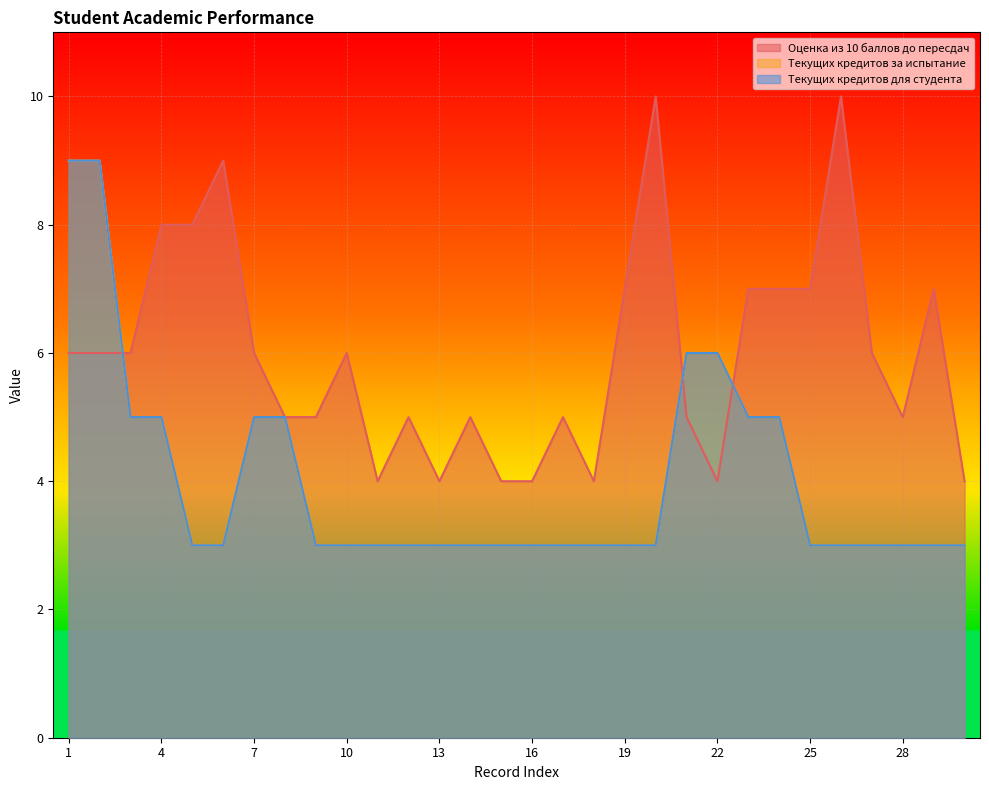

At which category does Оценка из 10 баллов до пересдач reach its first local valley?

11